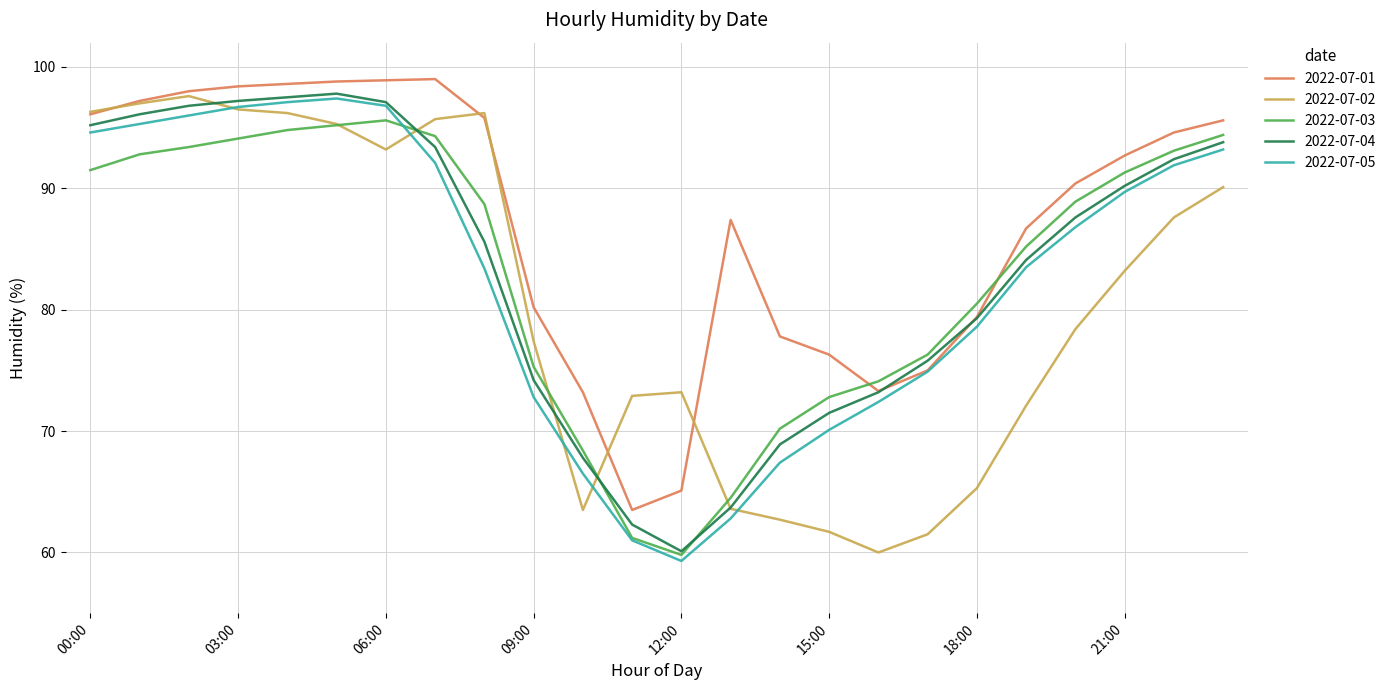

What are all the series names shown in the legend?

2022-07-01, 2022-07-02, 2022-07-03, 2022-07-04, 2022-07-05